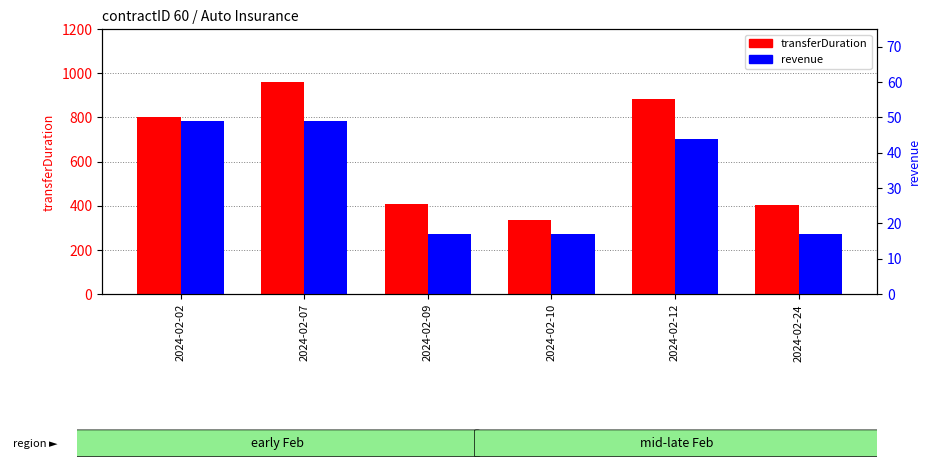

How many distinct data groups are displayed?

2